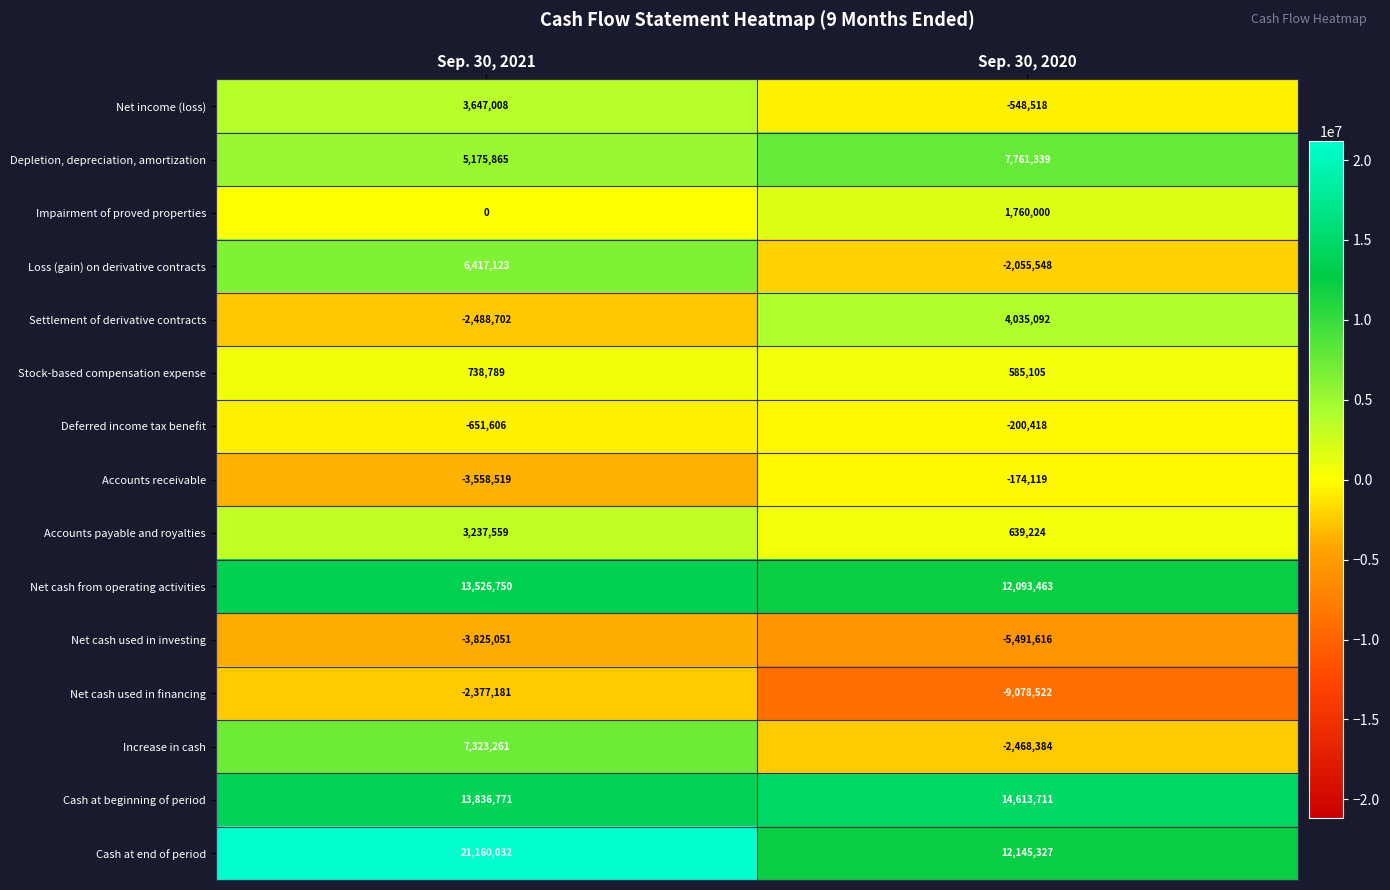

Which label corresponds to the smallest value in the chart?

Sep. 30, 2020